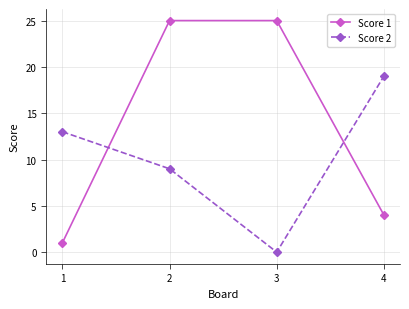

Which series has the largest total across all categories?

Score 1